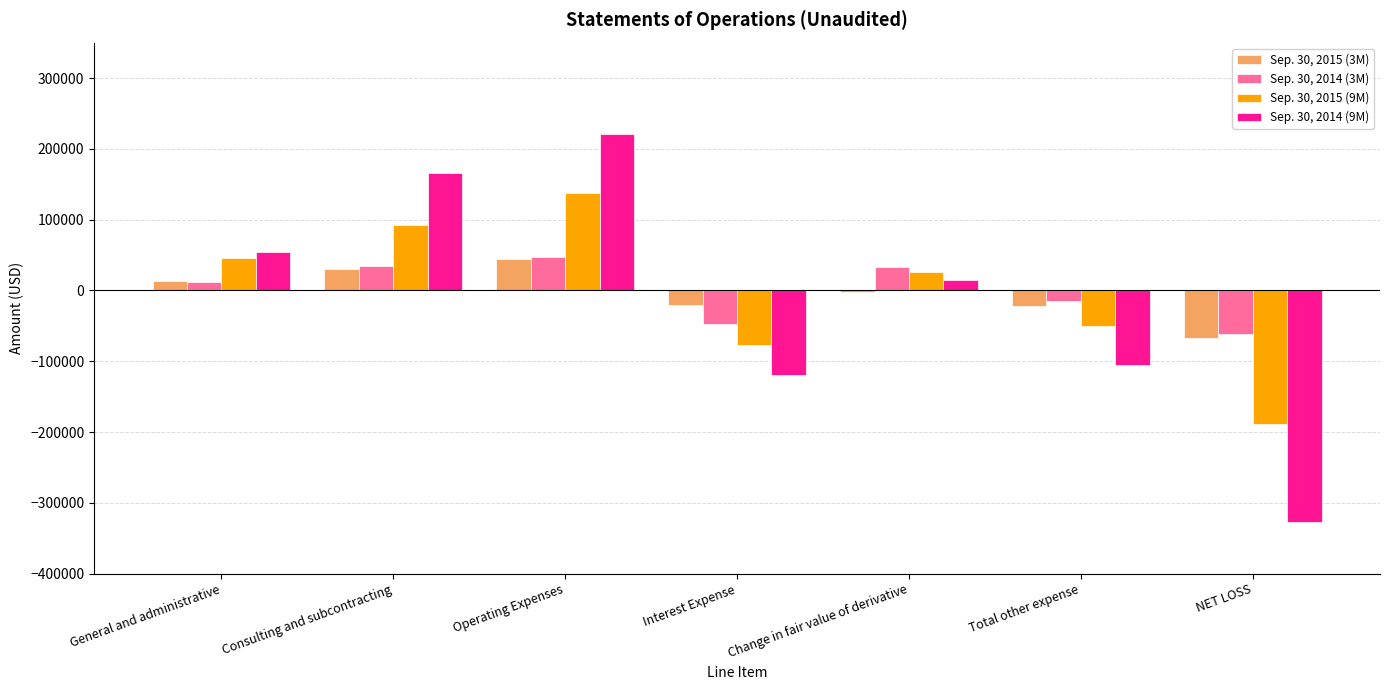

What is the sum of the Sep. 30, 2015 (3M) values at NET LOSS and Interest Expense?

-87492